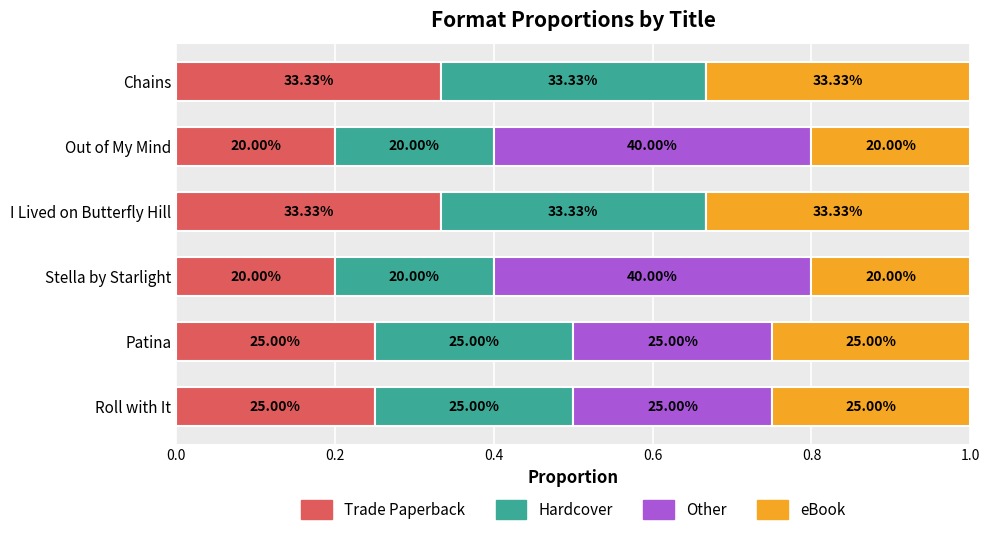

What is the label of the 1st bar from the right?

Chains